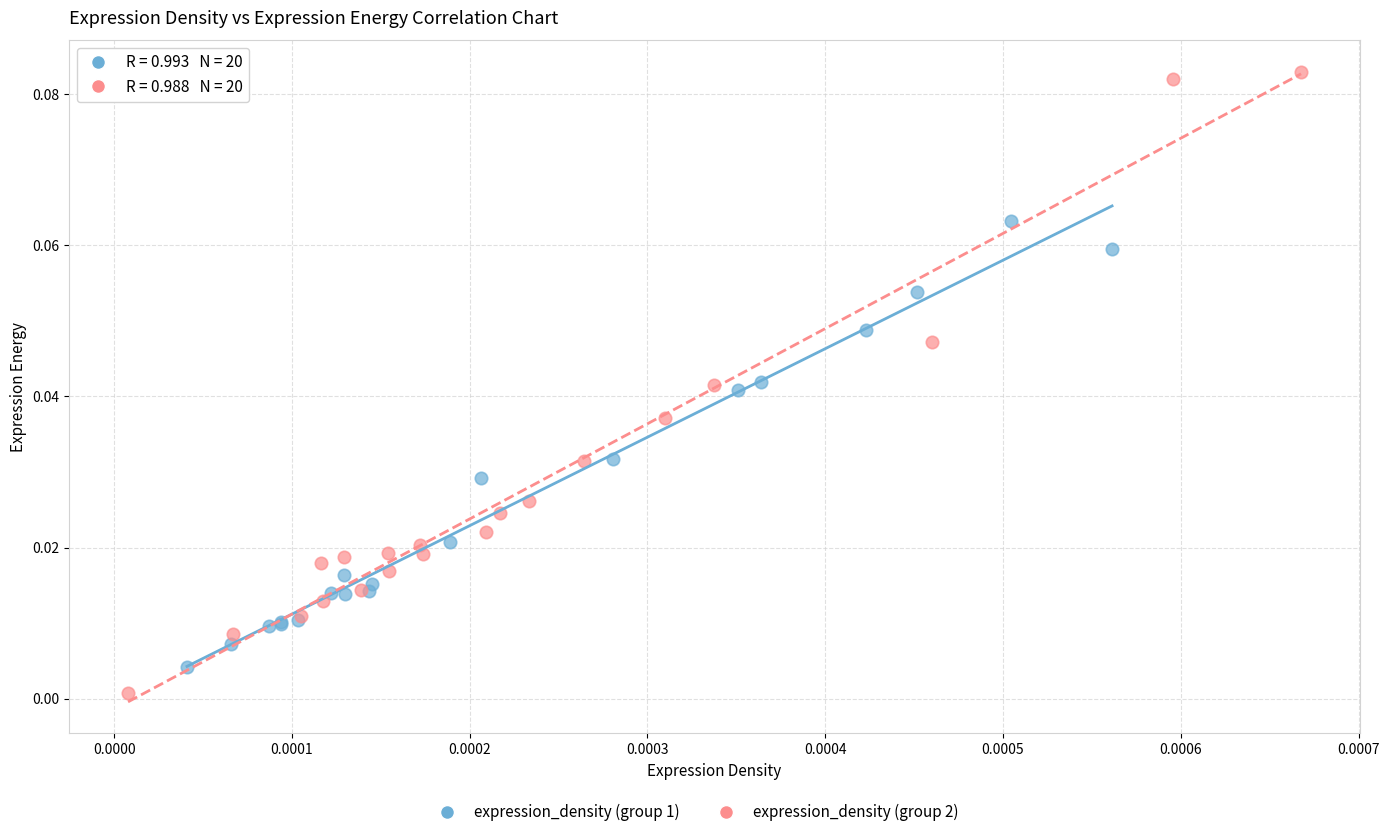

Which series has the widest spread of Y values?

expression_density (group 2)